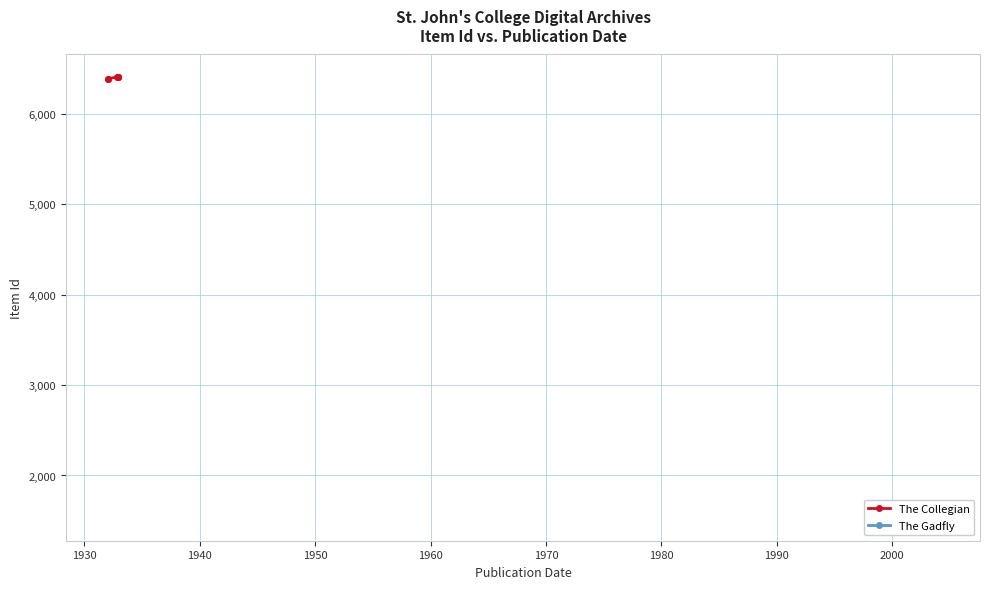

True or false: the data has more than 1 interior local peaks.

False